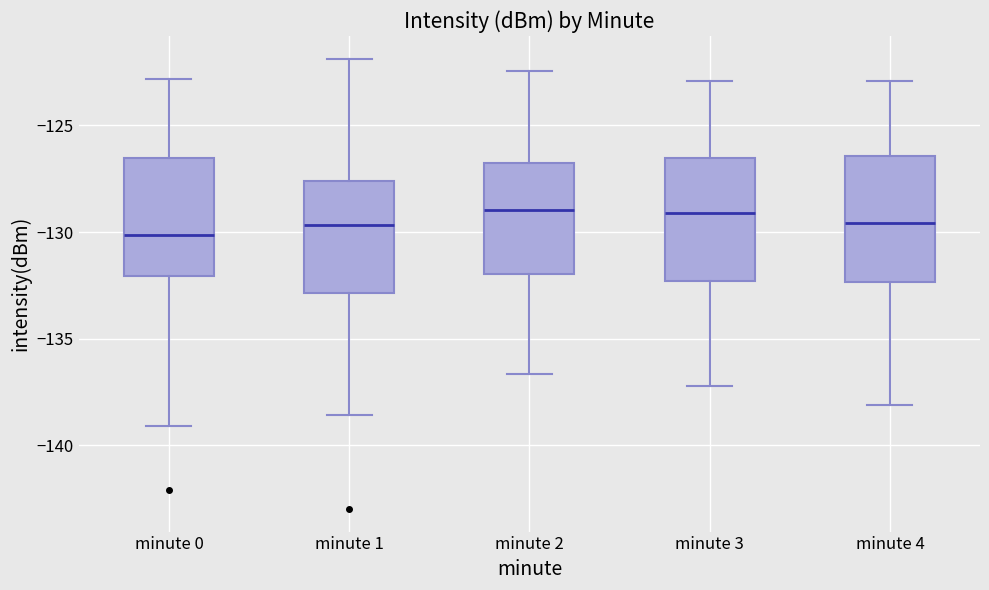

Reading left to right, transcribe this box plot: for each box, give where its median line is, the range the box spans, and where its two whiskers end, as read against the y-axis. The values are not printed on the chart, so give them approximately, as read against the axis.

minute 0: median -130.0, box -132.0 to -126.5, whiskers -139.0 to -123.0
minute 1: median -129.5, box -133.0 to -127.5, whiskers -138.5 to -122.0
minute 2: median -129.0, box -132.0 to -127.0, whiskers -136.5 to -122.5
minute 3: median -129.0, box -132.5 to -126.5, whiskers -137.0 to -123.0
minute 4: median -129.5, box -132.5 to -126.5, whiskers -138.0 to -123.0